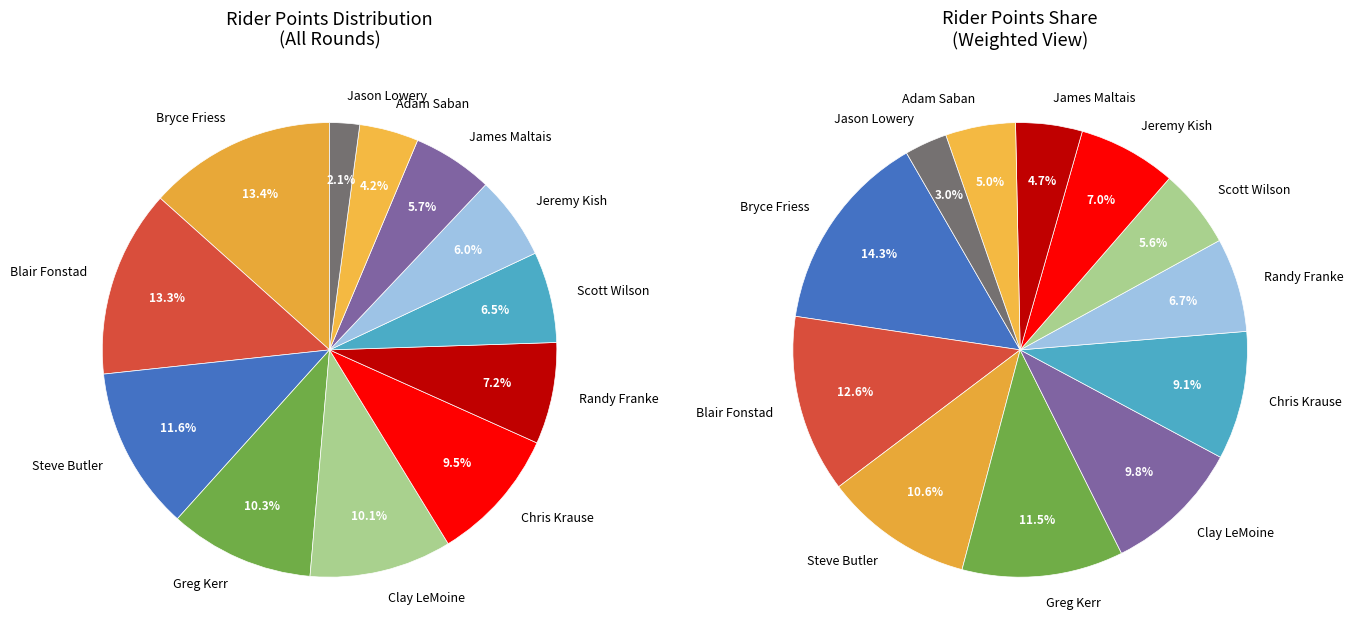

To the nearest percent, what is the average slice percentage?

8%